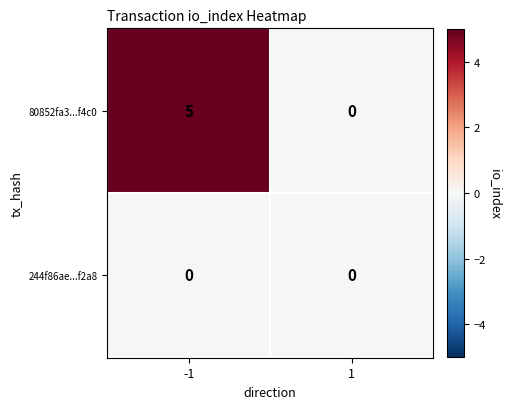

True or false: 80852fa3...f4c0 has a value of -2 at 1.

False